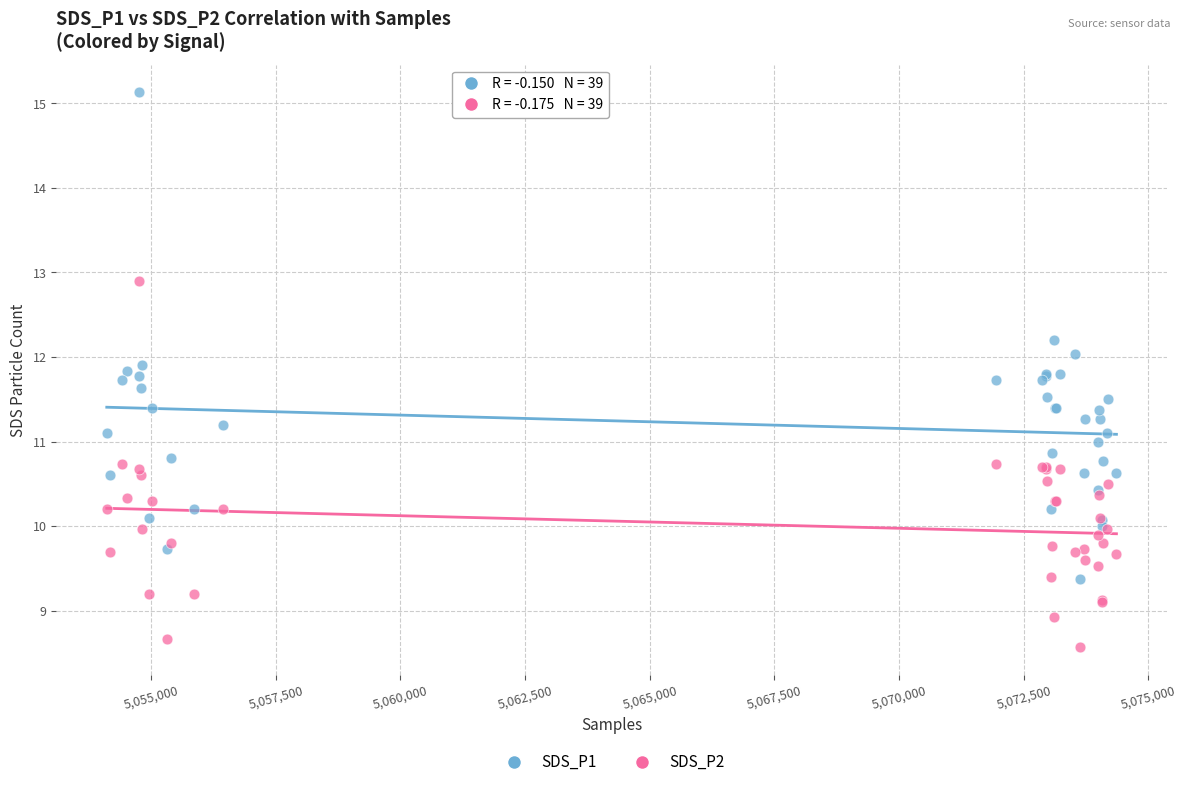

Which series reaches the maximum Y coordinate?

SDS_P1